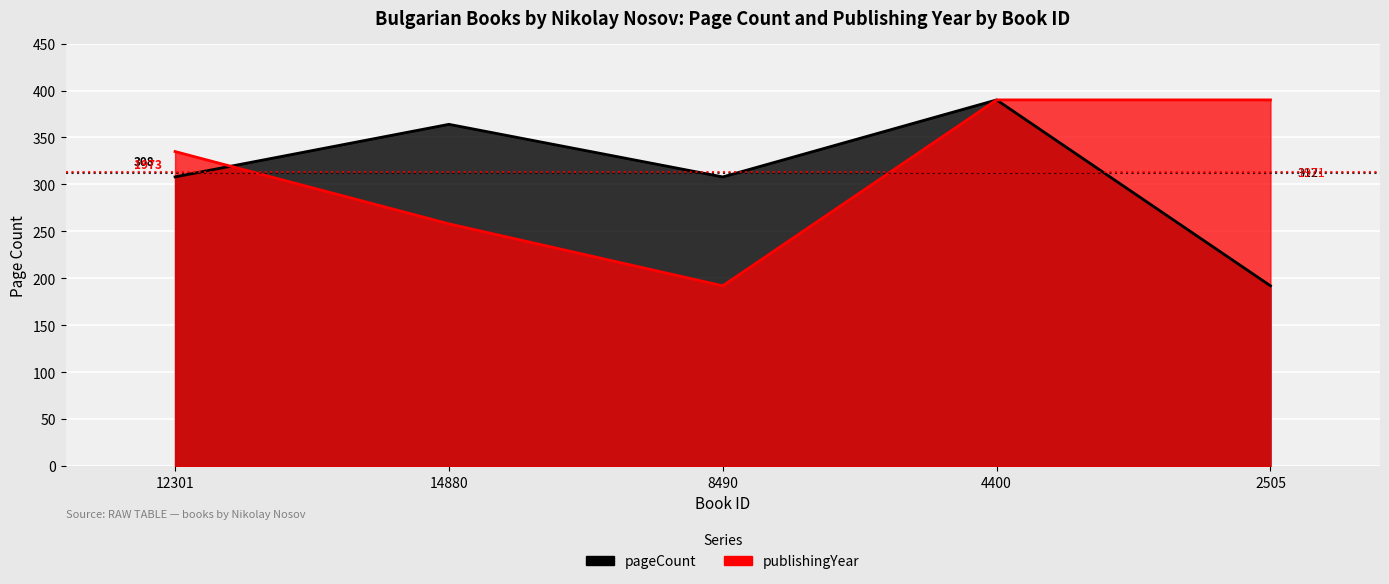

Reading left to right, transcribe all the data shown in this chart.

pageCount: 12301=308	14880=364	8490=308	4400=390	2505=192
publishingYear: 12301=335	14880=258	8490=192	4400=390	2505=390